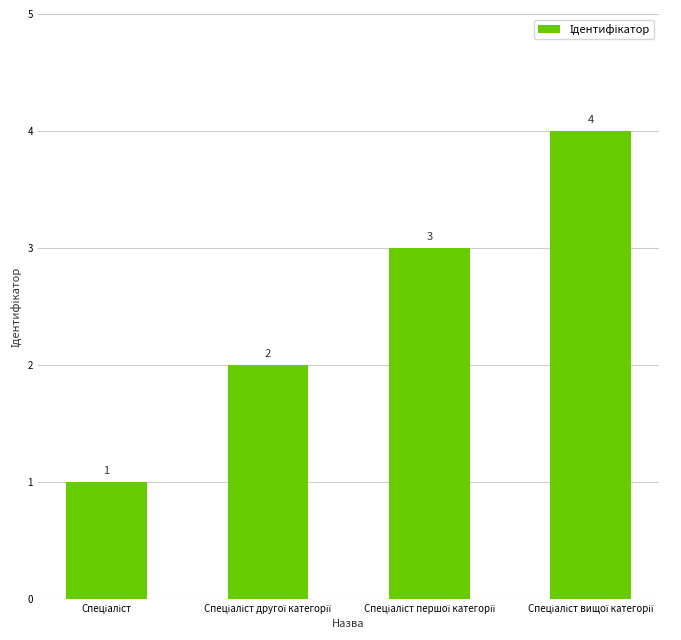

How many categories are shown in the chart?

4